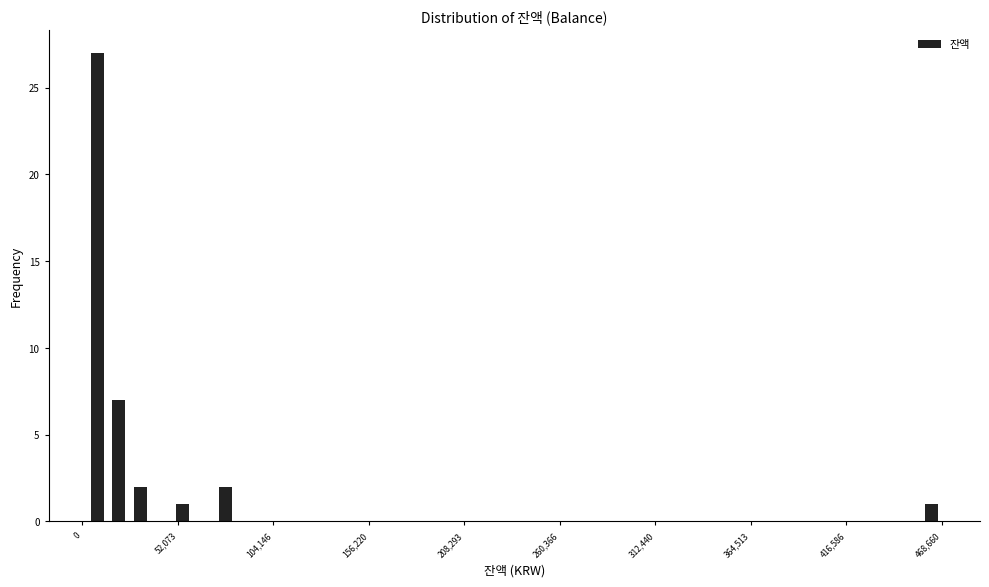

Read against the x-axis, roughly where is the centre of the tallest bar?

10000